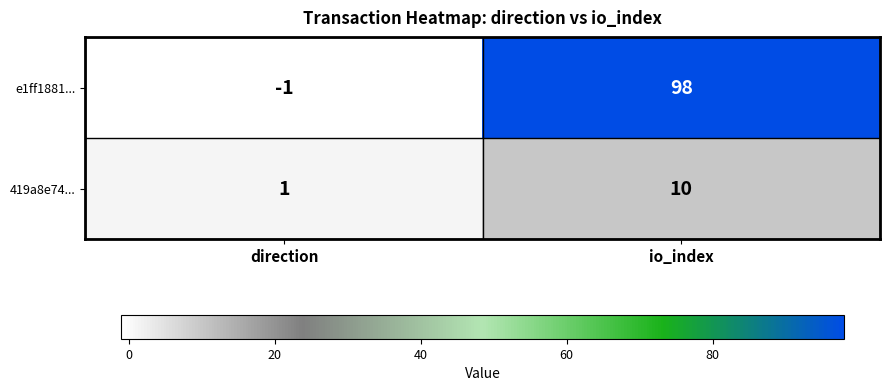

The 419a8e74... series shows 1 at direction. True or false?

True